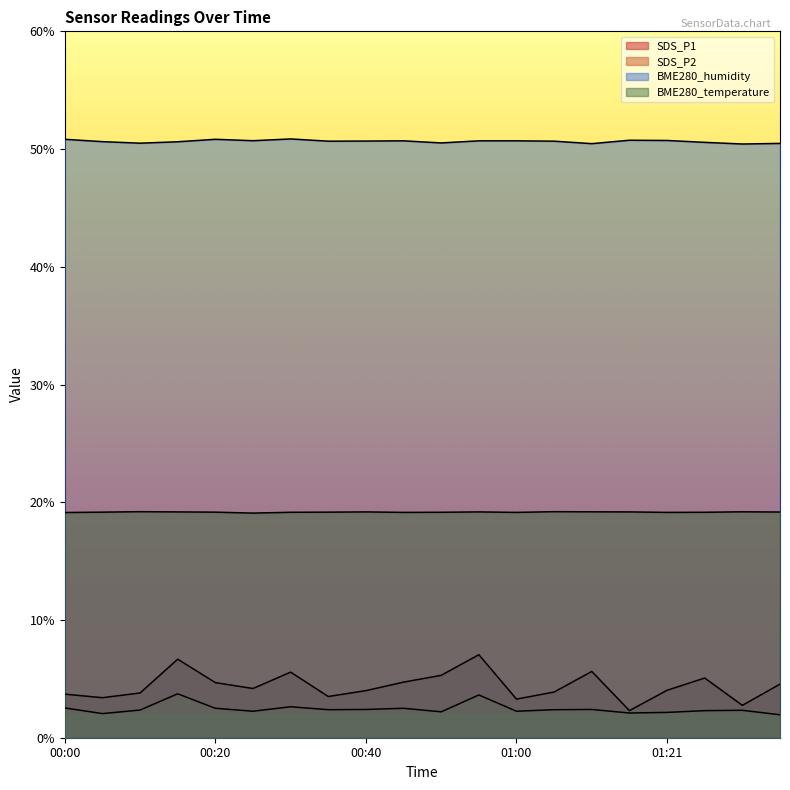

What is the lowest value of the SDS_P1 series?

2.3